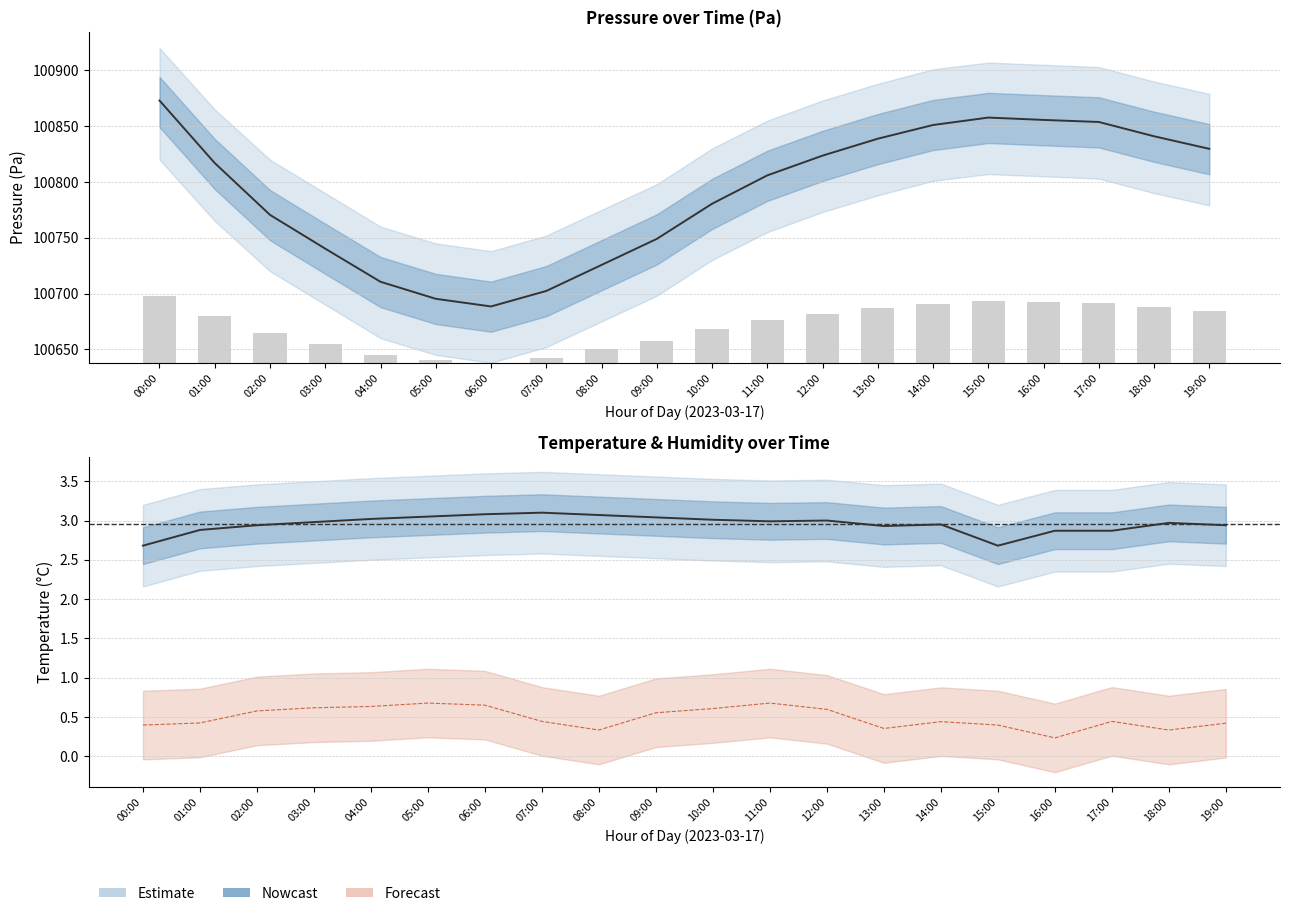

What is the lowest value of the humidity (rescaled) series?

0.2